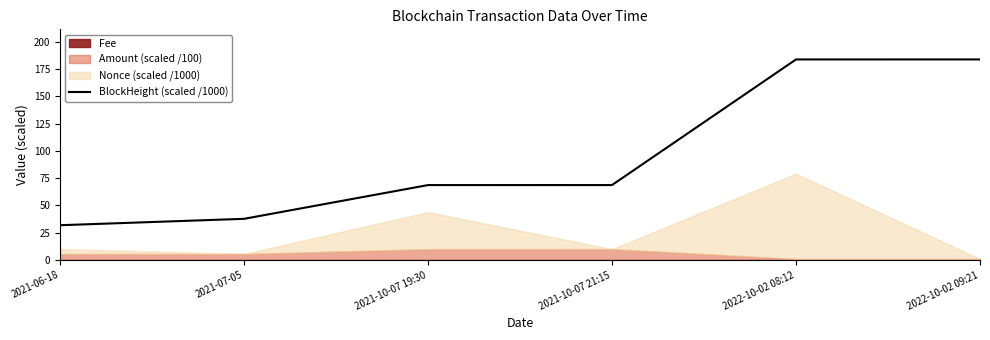

Rank the categories by value from lowest to highest.

2021-06-18, 2021-07-05, 2021-10-07 19:30, 2021-10-07 21:15, 2022-10-02 08:12, 2022-10-02 09:21